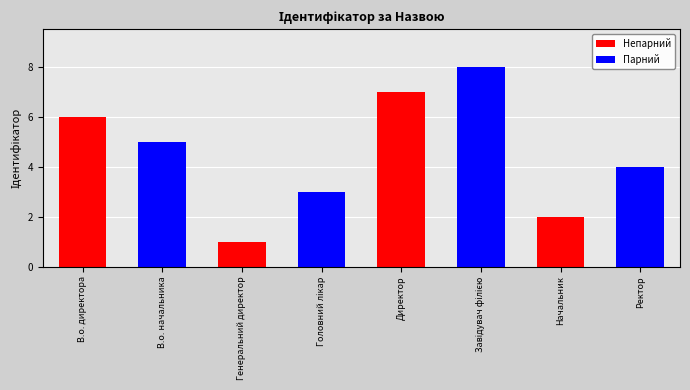

Reading right to left, list all the values displayed in this chart.

4	2	8	7	3	1	5	6